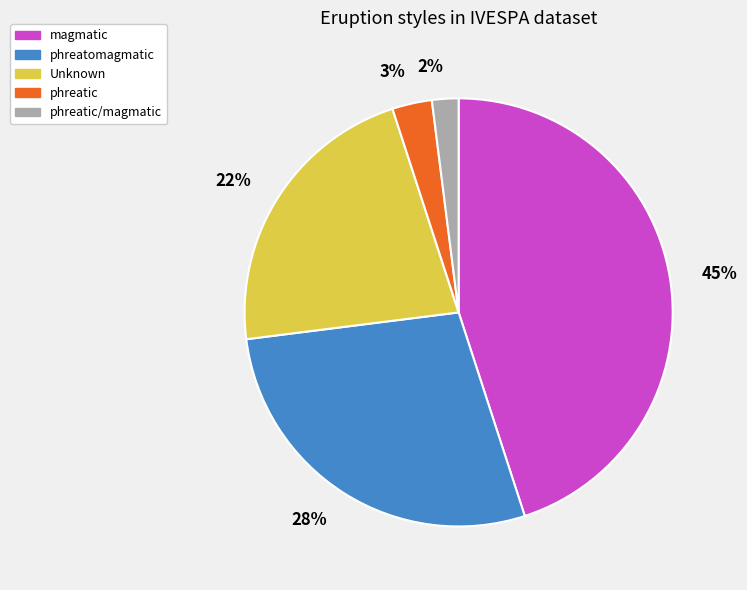

Count the number of slices in the pie.

5